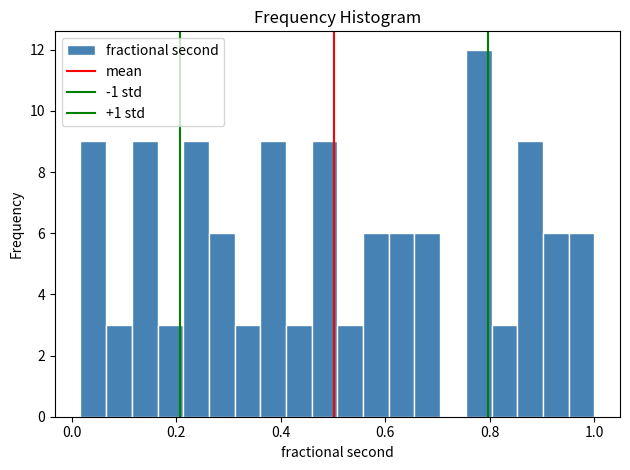

Read against the x-axis, roughly where is the centre of the tallest bar?

0.78